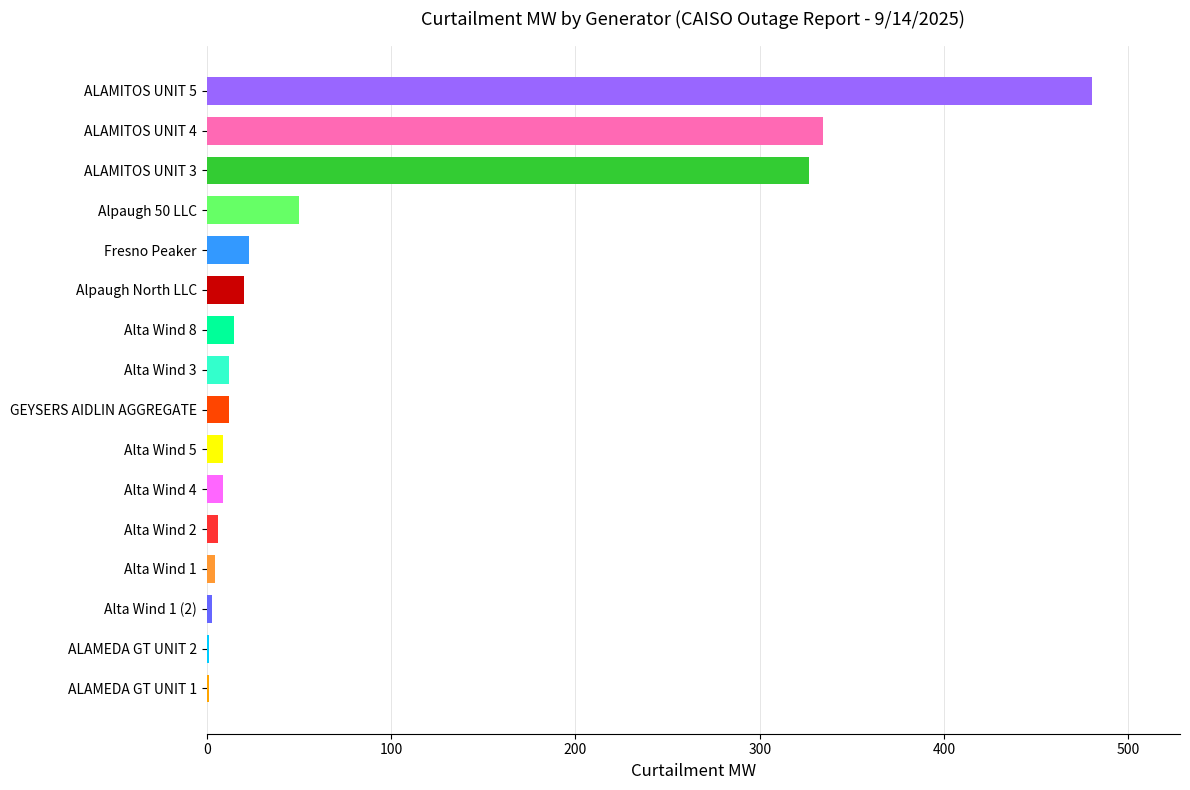

What is the sum of the values at Alta Wind 3 and Alpaugh 50 LLC?

62.0